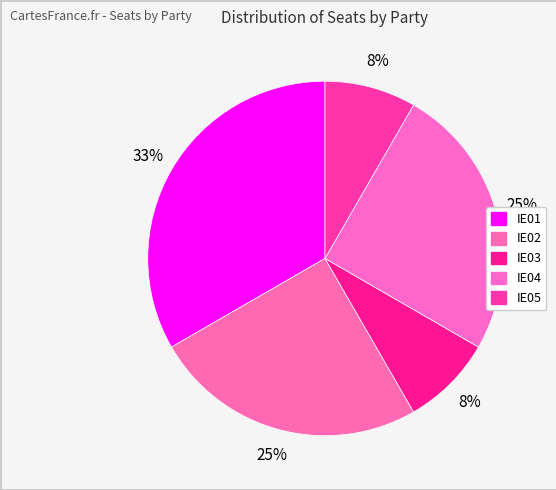

To the nearest percent, what portion does IE01 represent?

33%